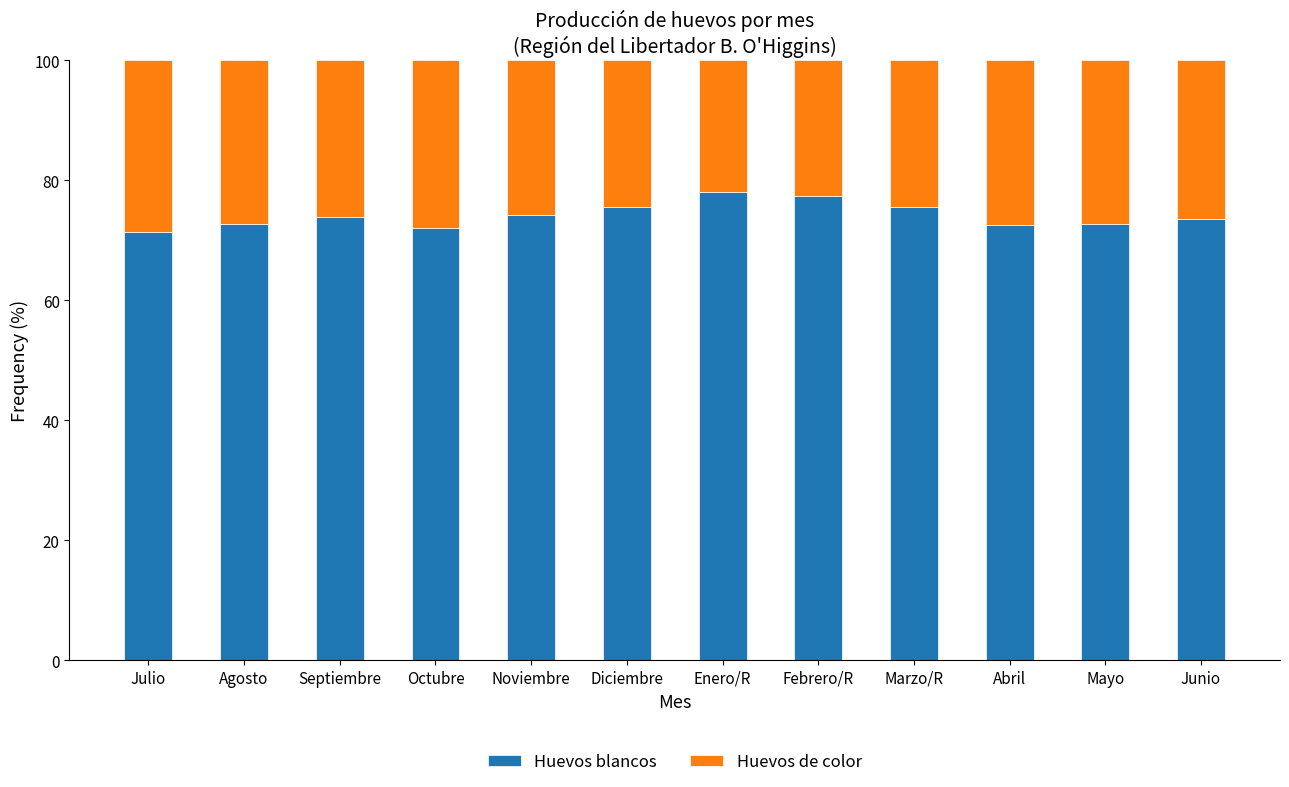

What is the minimum value for Huevos blancos?

71.3